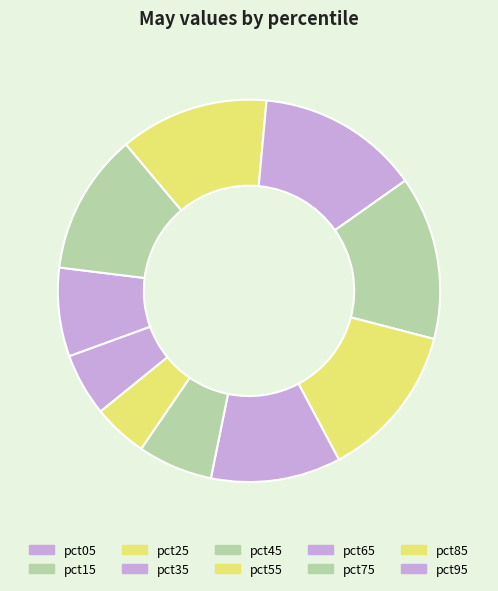

Count the number of slices in the pie.

10